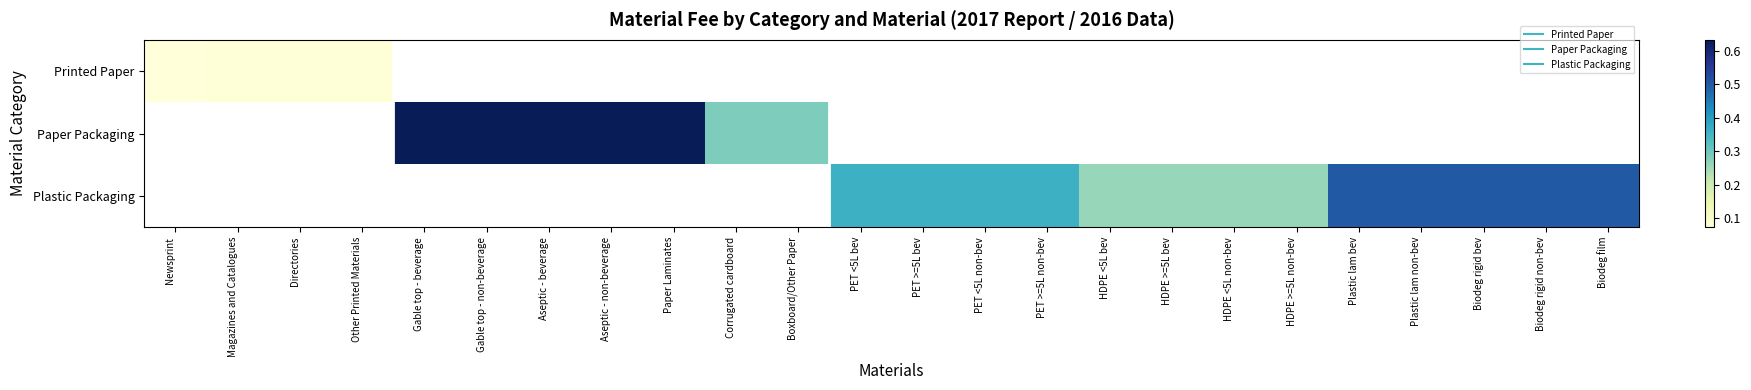

How many positive values does the Plastic Packaging series have?

13